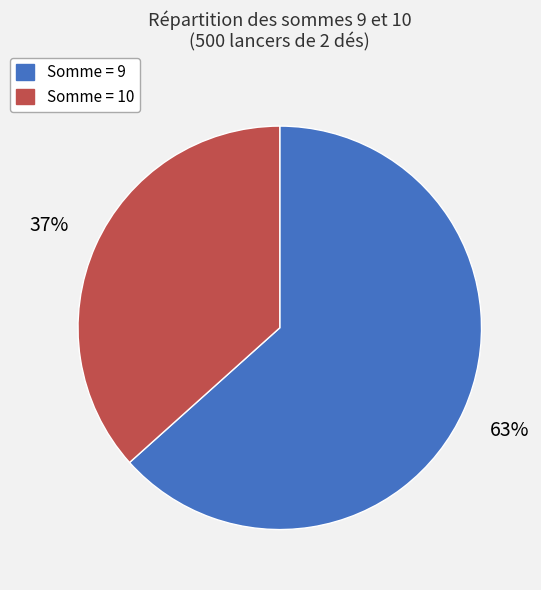

What percentage is the Somme = 9 slice, to the nearest percent?

63%